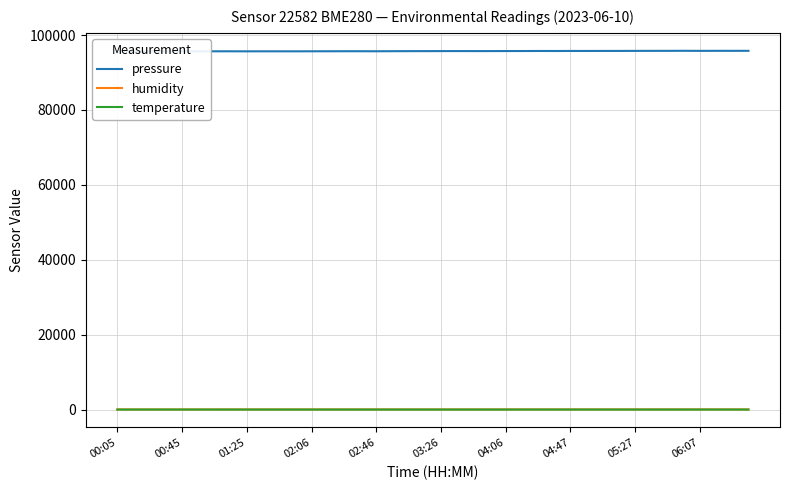

Does the chart display data point markers on the line(s)?

No